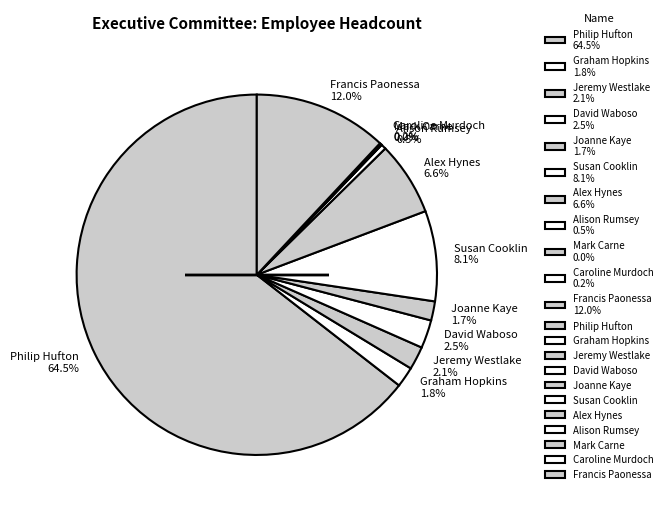

The Alex Hynes slice represents 7% of the pie. True or false?

True